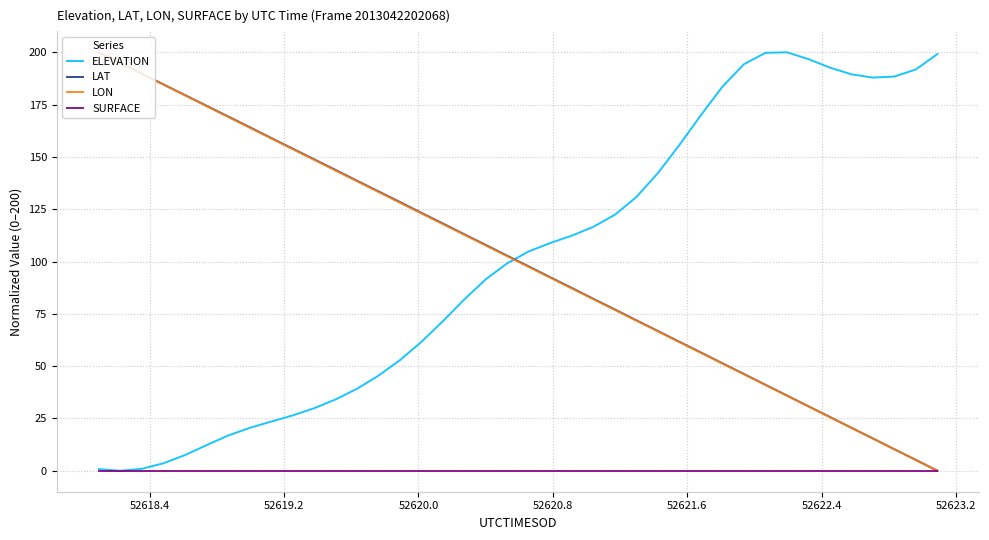

Does the chart display data point markers on the line(s)?

No